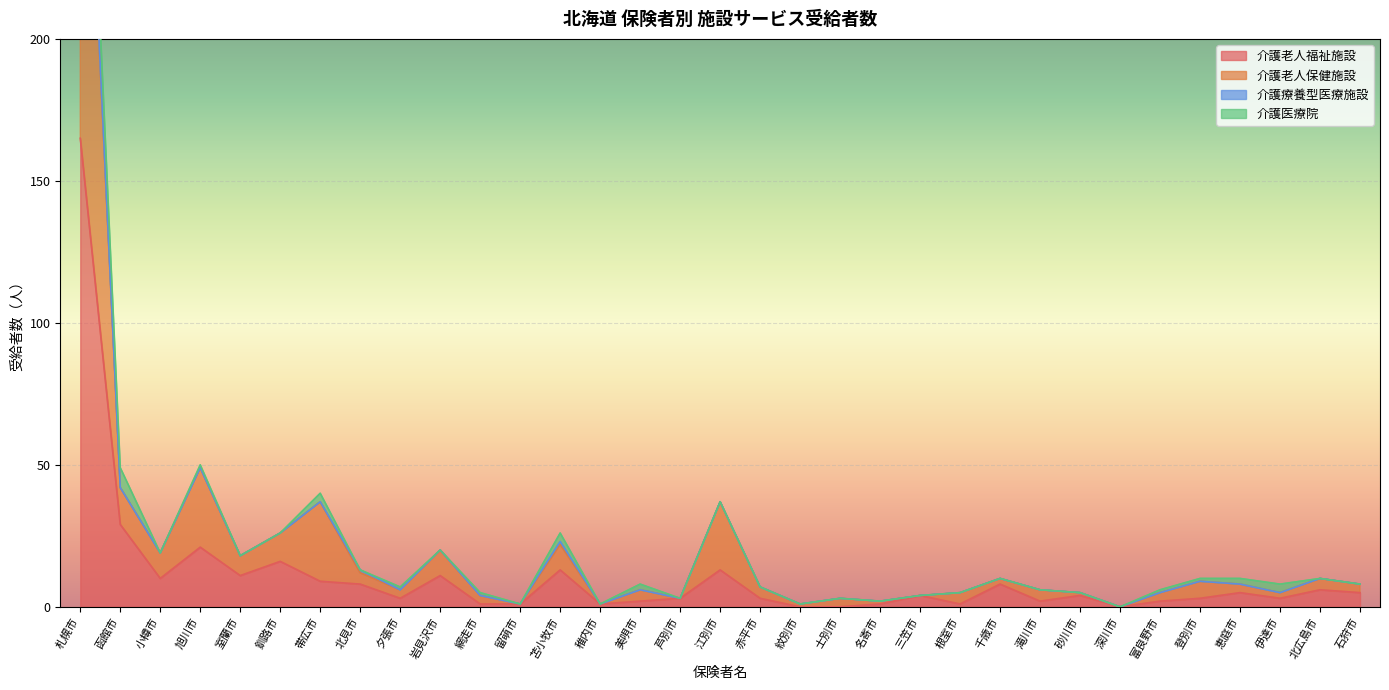

Where is 介護老人福祉施設 nearest to the value 82?

函館市